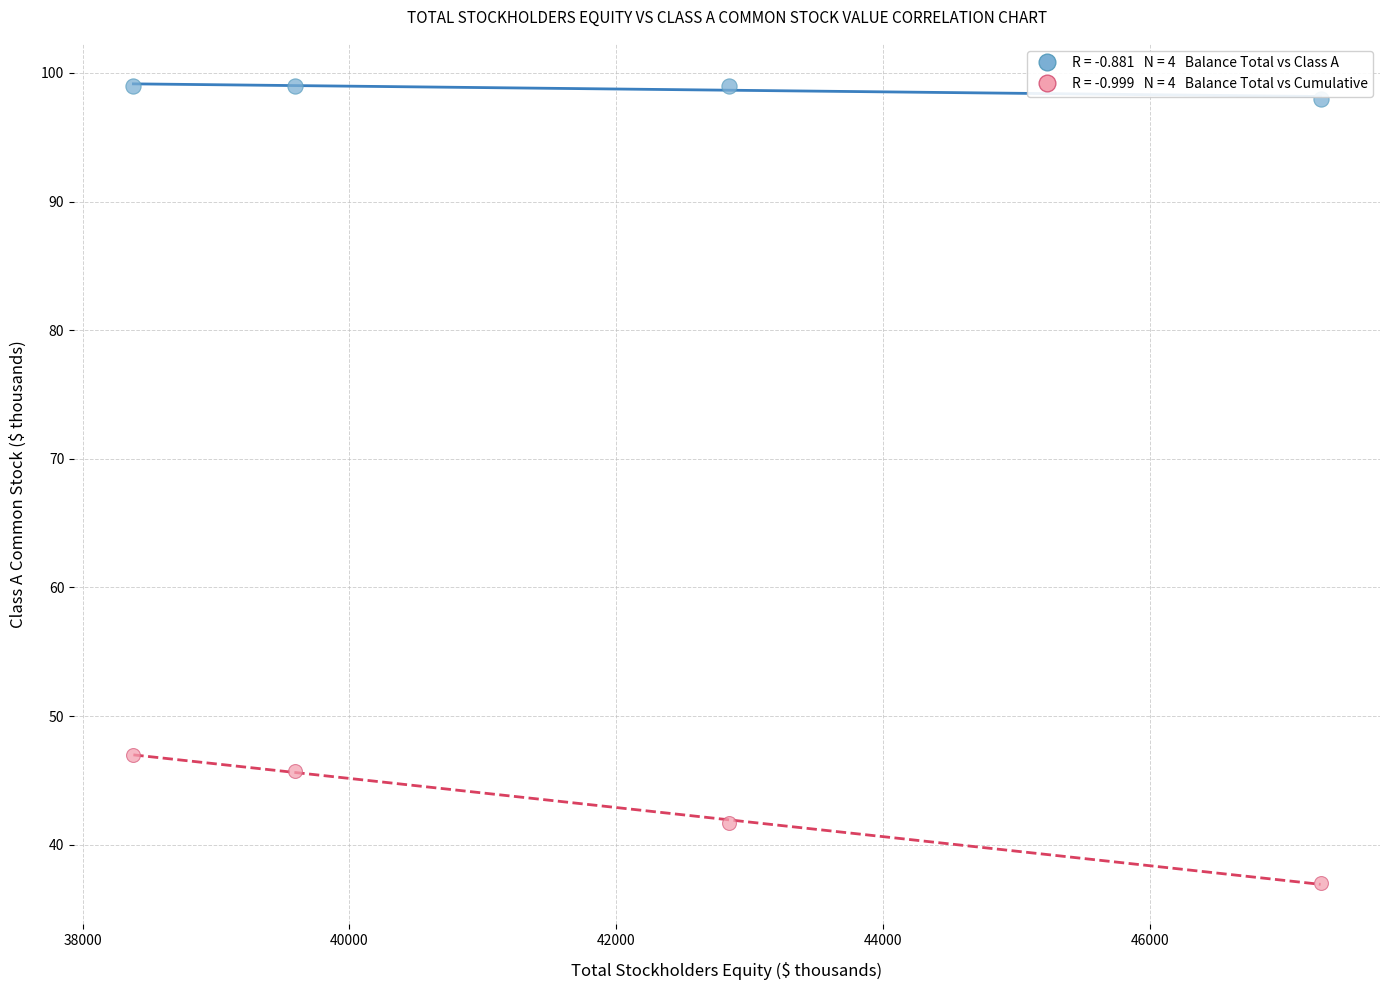

Across all data points, what is the average Y value?

70.8